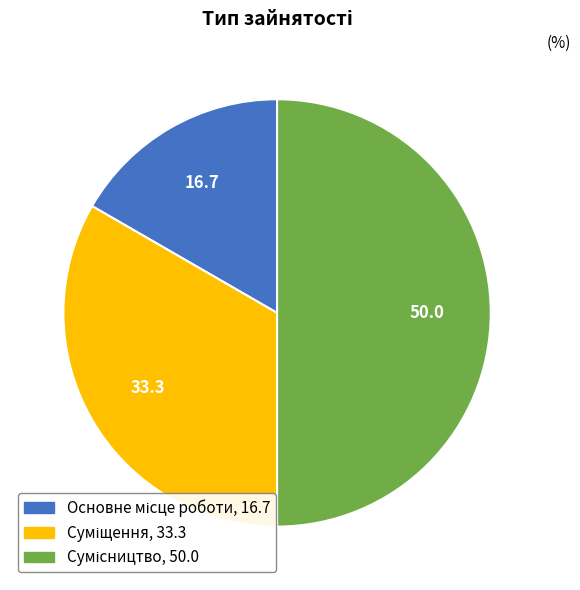

Between Суміщення and Сумісництво, which is larger?

Сумісництво